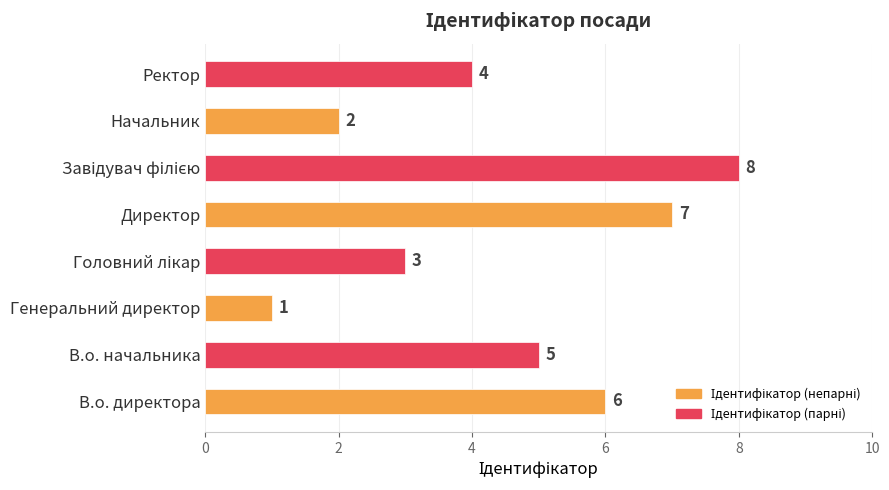

Reading bottom to top, transcribe all the data shown in this chart.

6	5	1	3	7	8	2	4